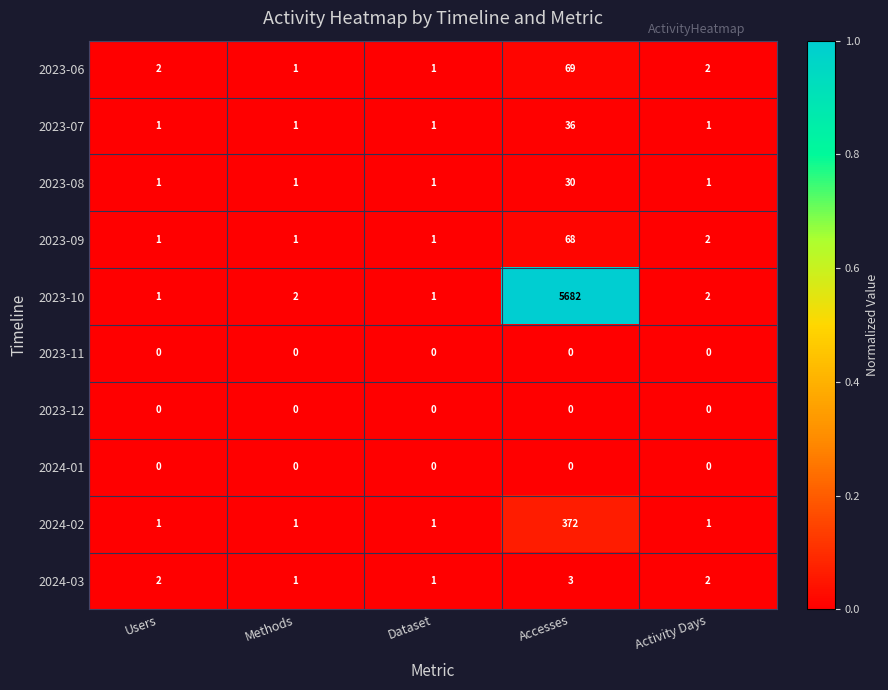

At which category is the sum across all series the highest?

Accesses